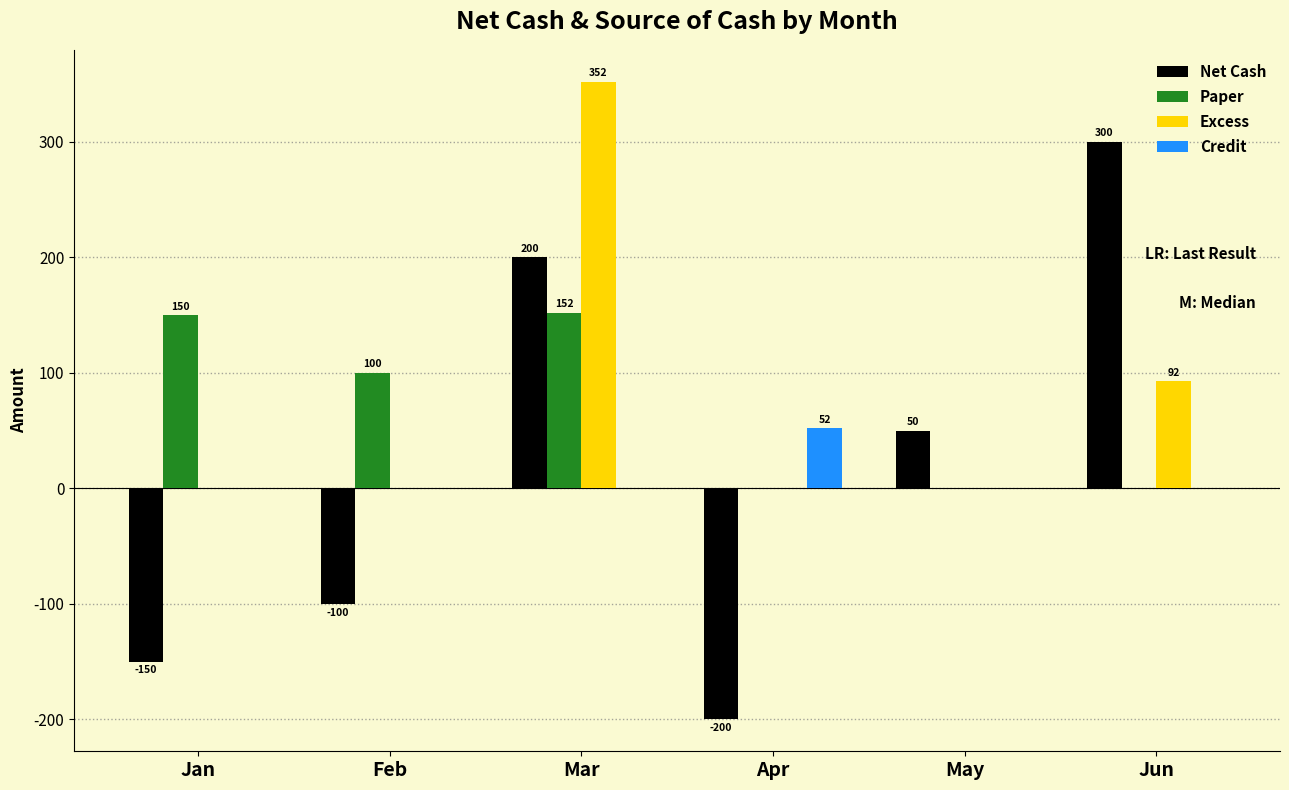

Is it true that Net Cash equals 200.0 at Mar?

True